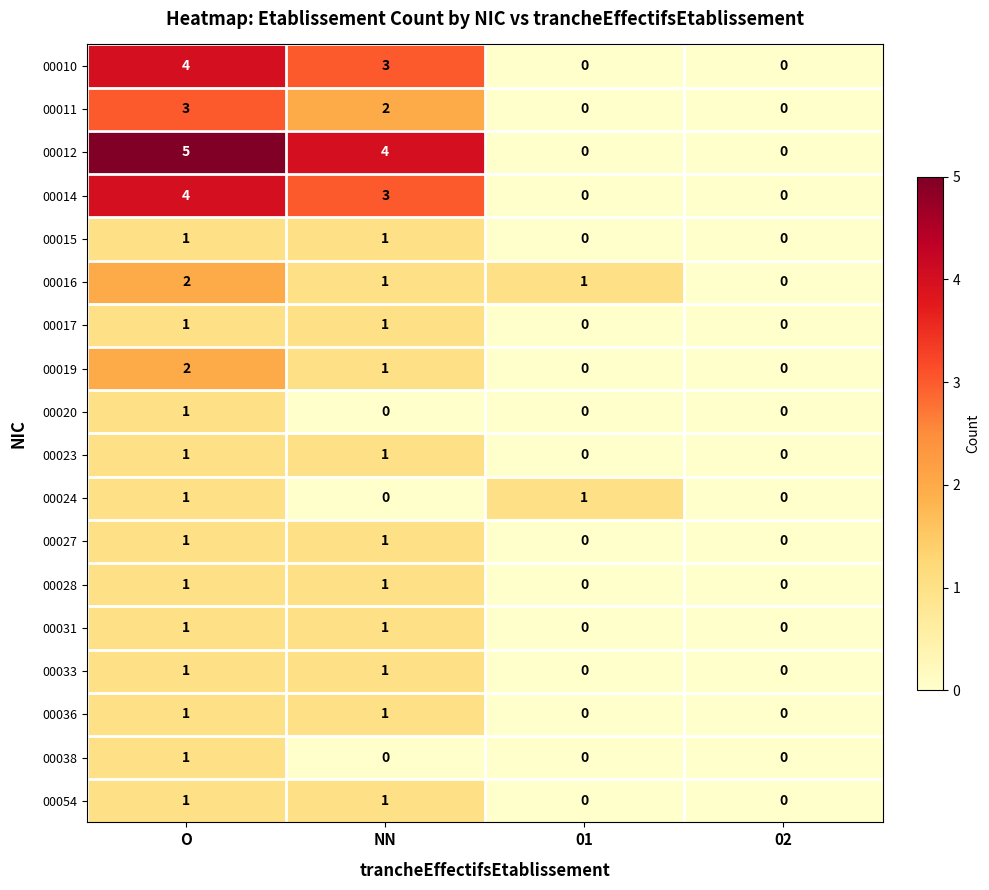

The value of 00010 at 01 is 0. True or false?

True